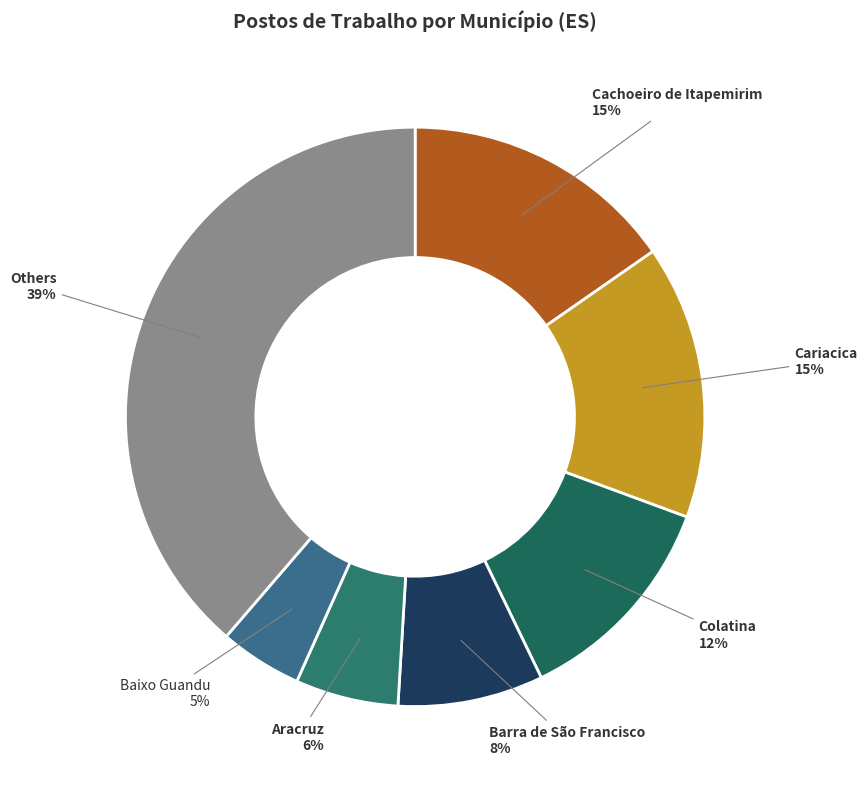

Which has a higher value, Cachoeiro de Itapemirim or Aracruz?

Cachoeiro de Itapemirim